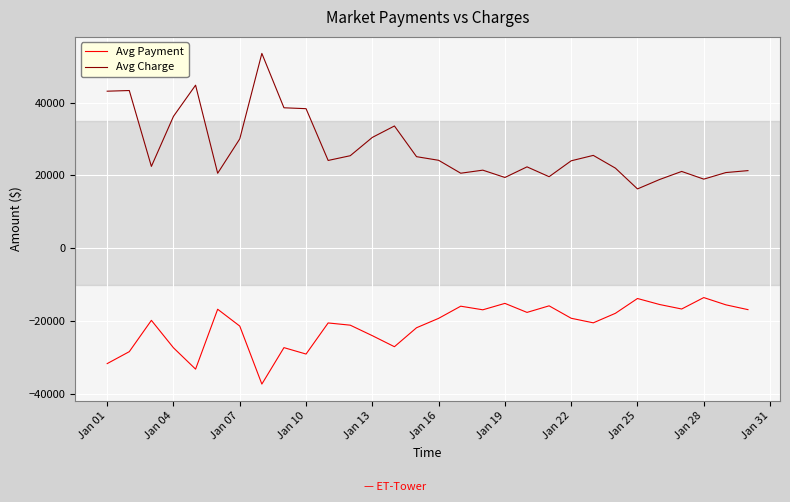

How many lines are shown in the chart?

2